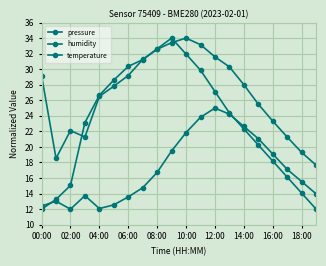

How many lines are shown in the chart?

3